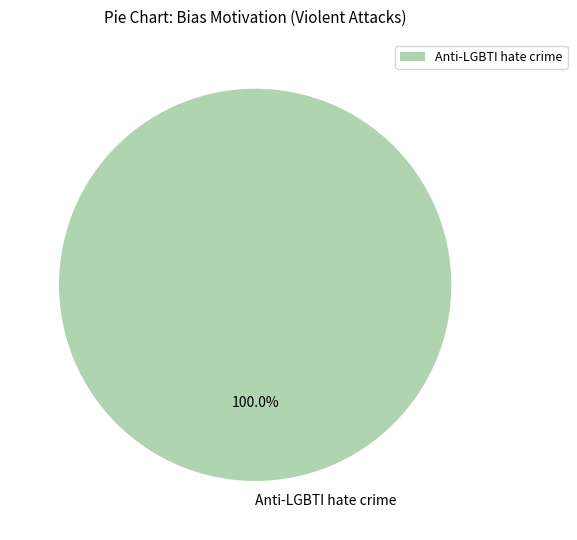

How many slices are in this pie chart?

1